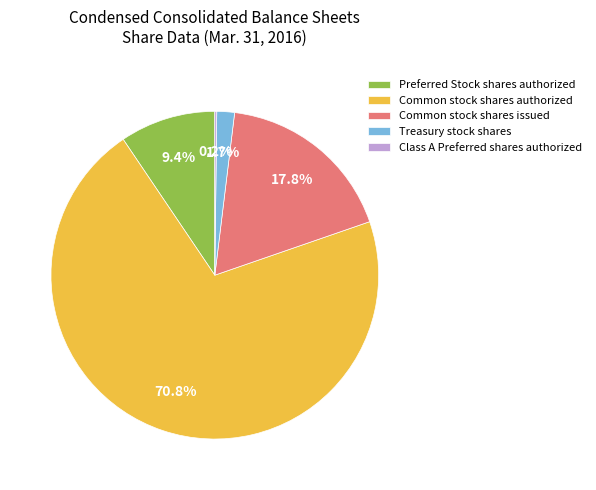

Which has a higher value, Common stock shares issued or Preferred Stock shares authorized?

Common stock shares issued